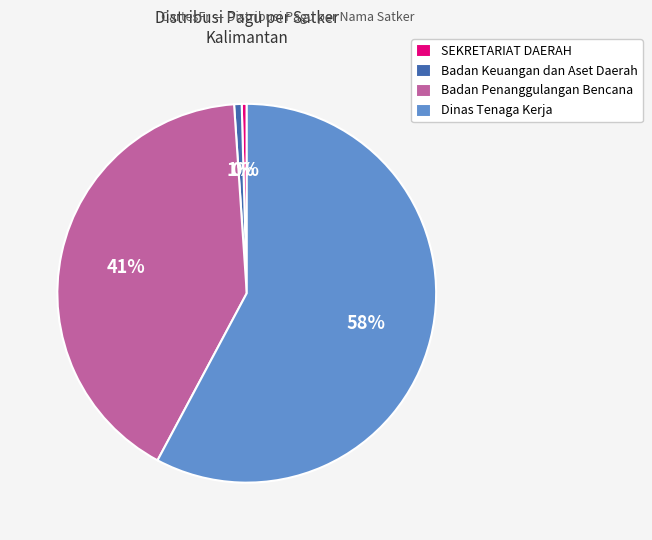

Which category has the biggest portion of the pie?

Dinas Tenaga Kerja